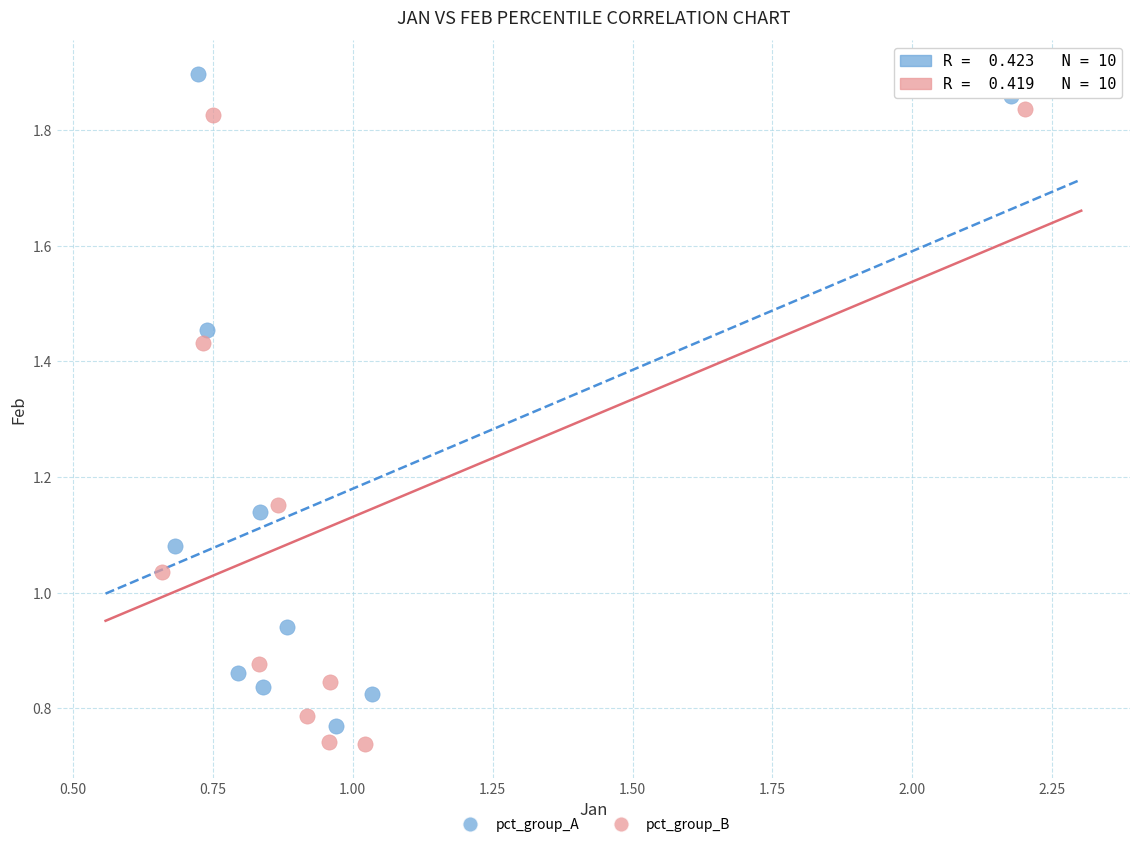

Which series has the widest spread of Y values?

pct_group_A